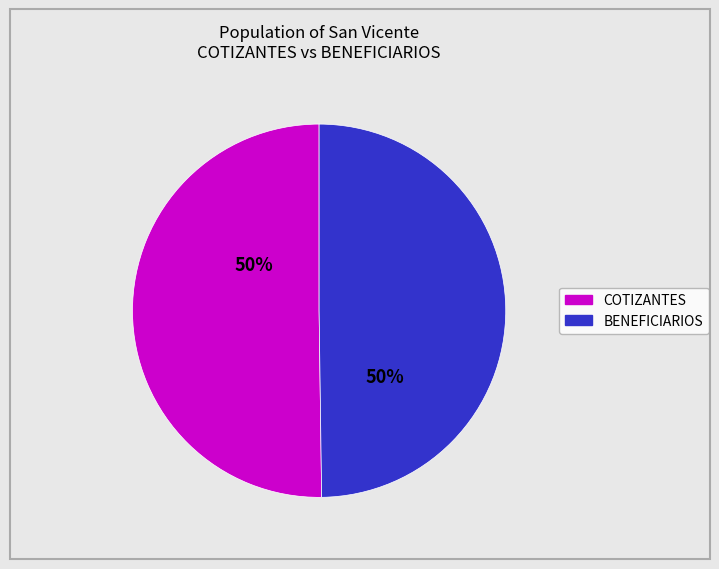

To the nearest percent, what is the average slice percentage?

50%